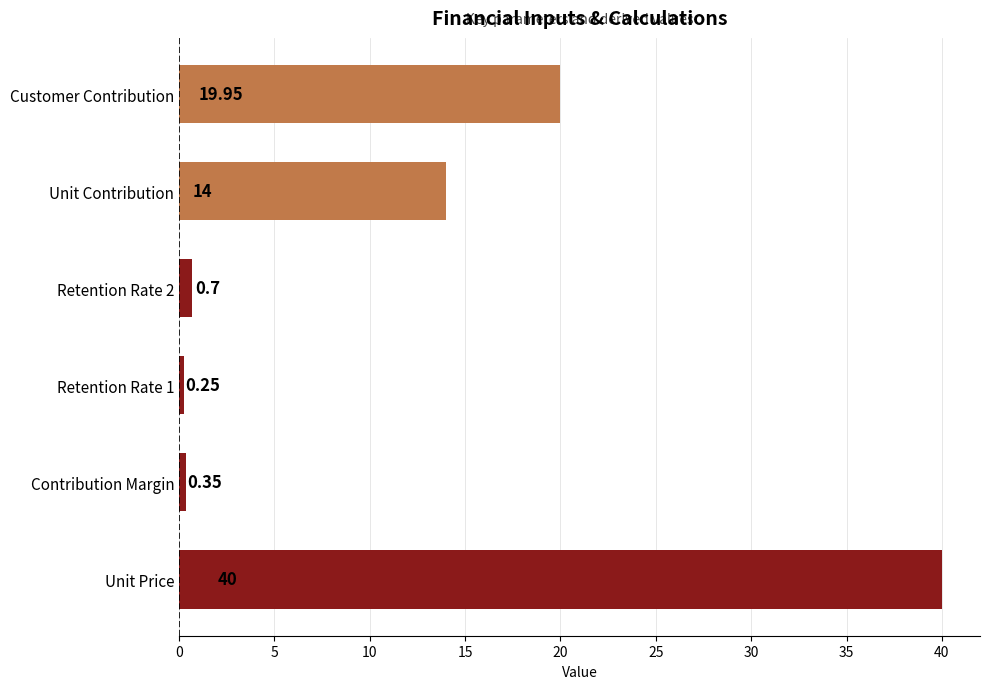

At which label is the value closest to 20?

Customer Contribution